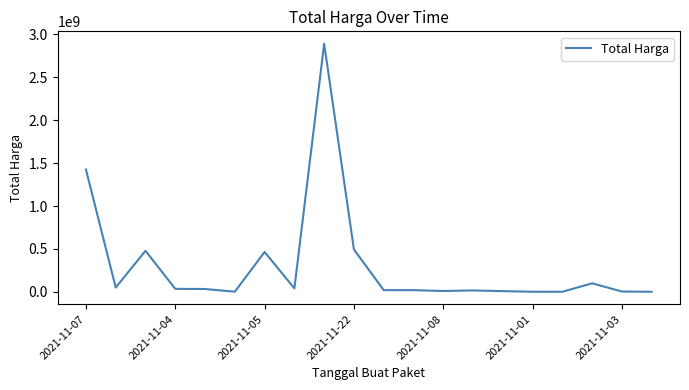

What is the difference between the maximum and minimum values?

2892044000